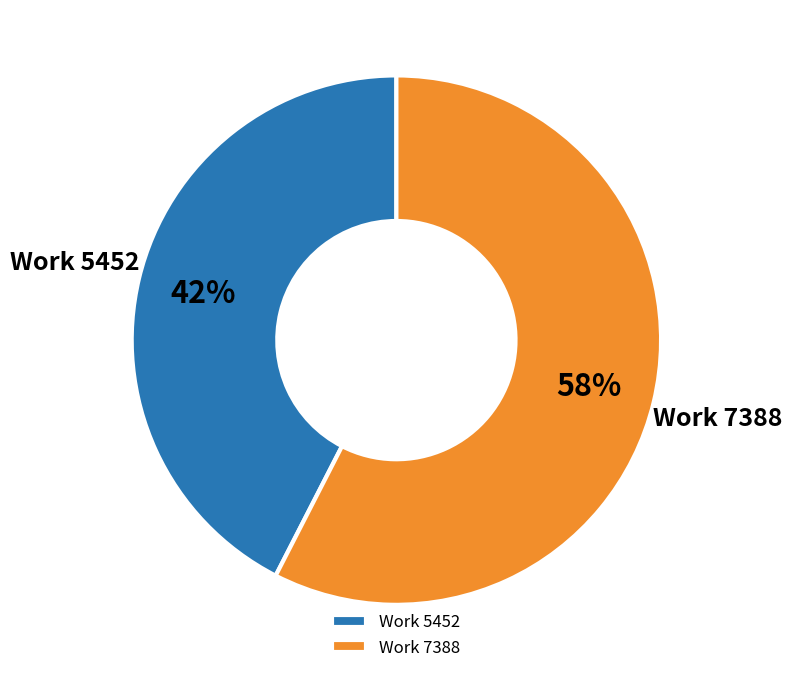

Which category has the smallest portion of the pie?

Work 5452